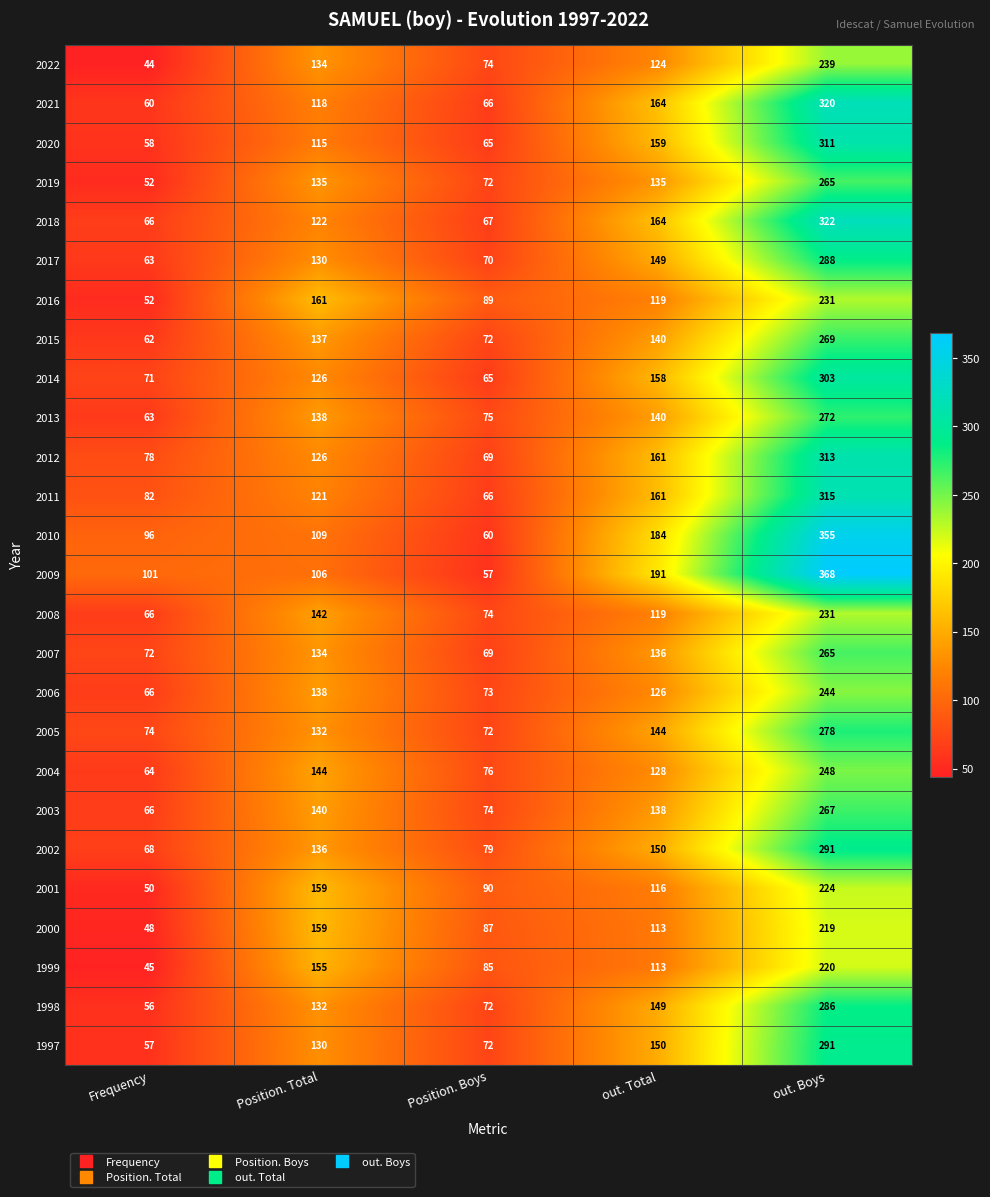

Which label corresponds to the largest value in the chart?

out. Boys